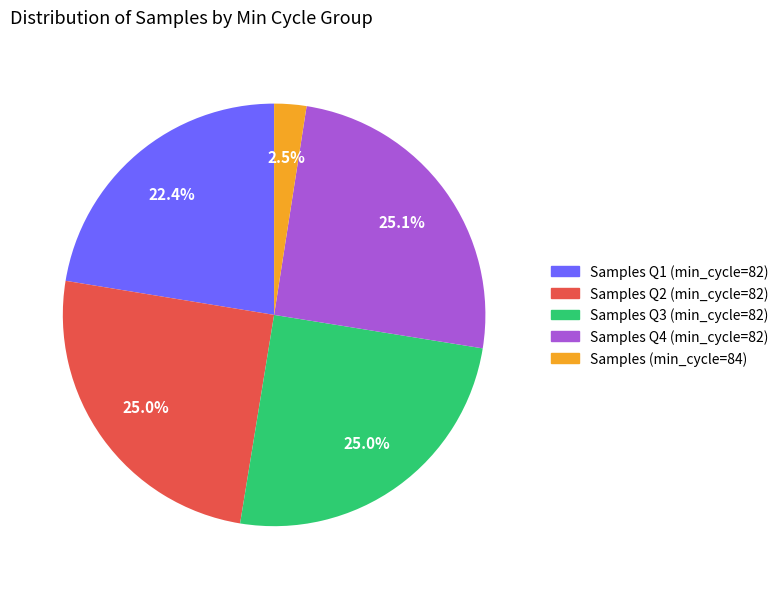

Does any single category account for the majority?

No